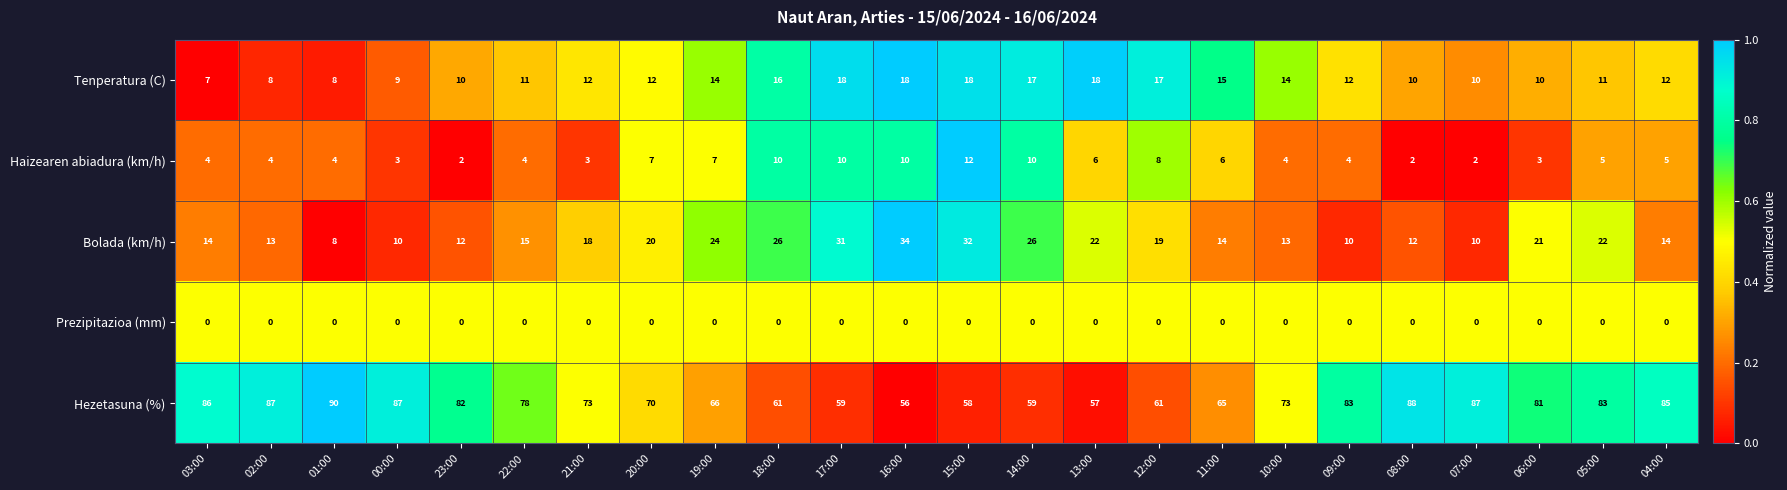

What is the difference between the maximum and second lowest values in the Haizearen abiadura (km/h) series?

10